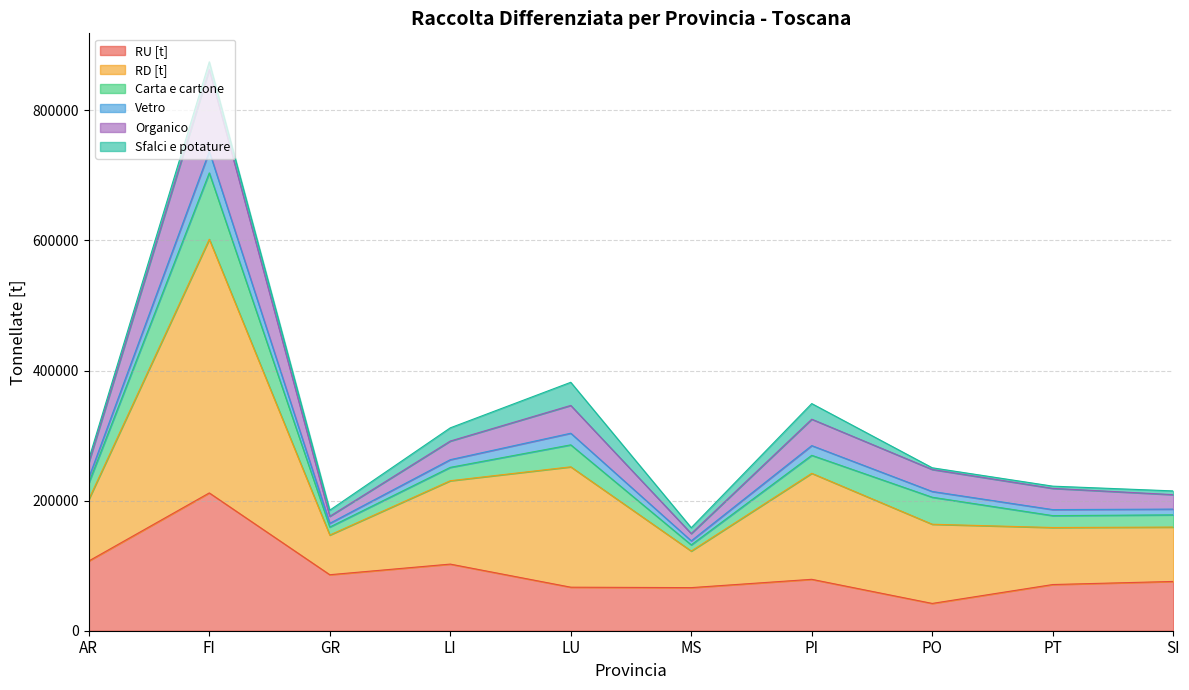

What is the lowest value of the RU [t] series?

41960.1